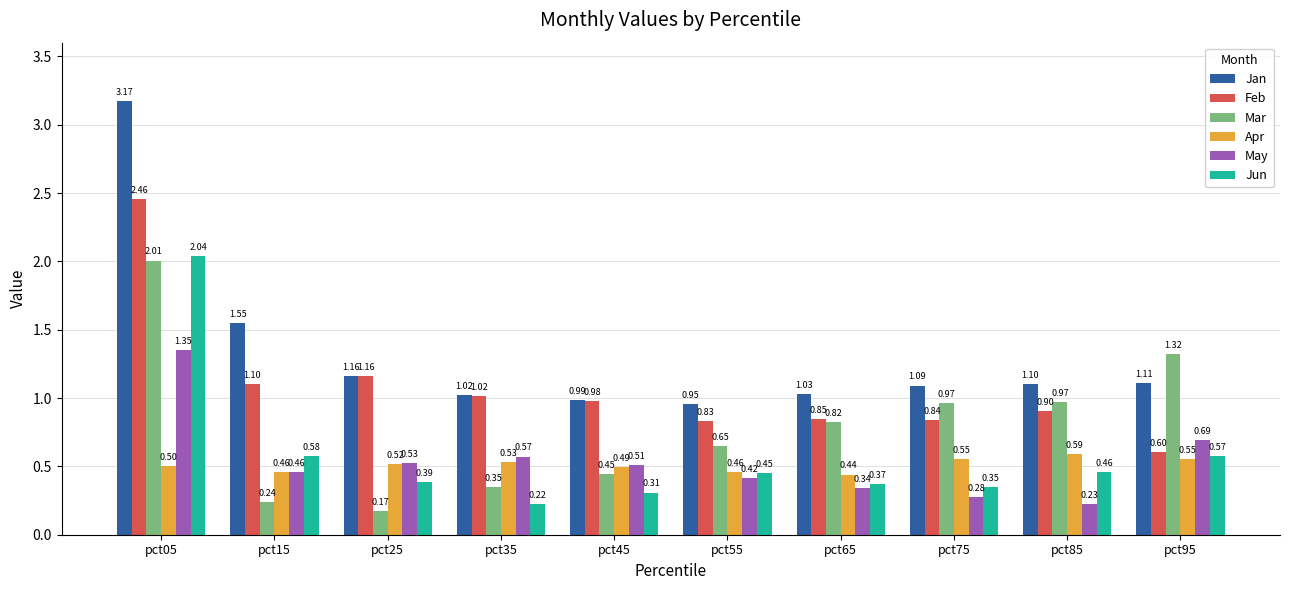

Which series changed the most between pct05 and pct45?

Jan